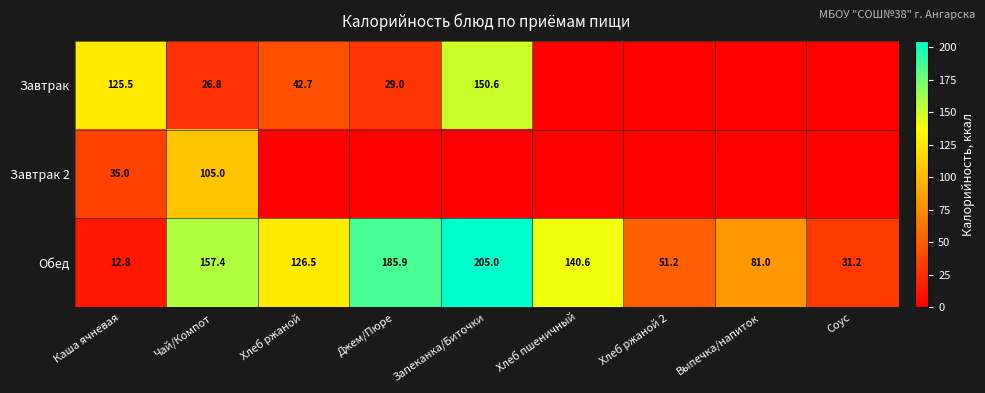

At which category is the sum across all series the highest?

Запеканка/Биточки